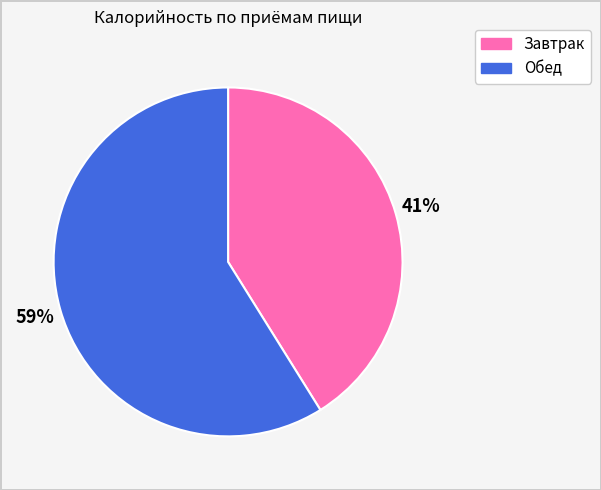

True or false: Завтрак accounts for 26% of the total.

False